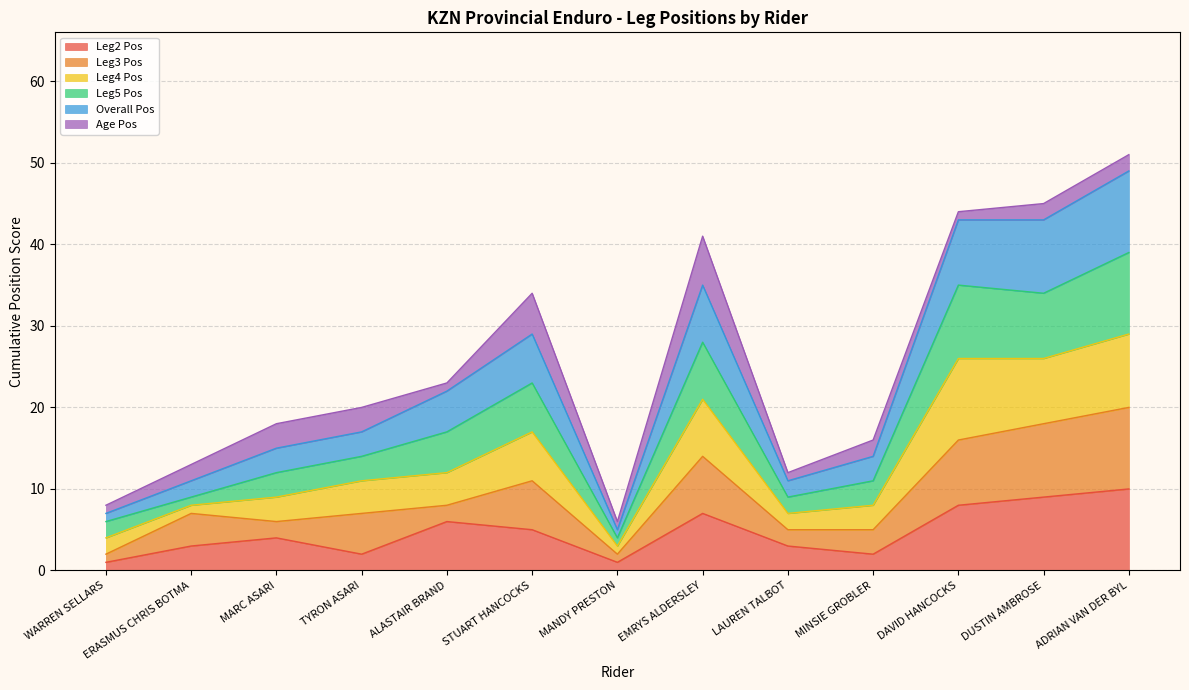

Read the Overall Pos value at TYRON ASARI, to the nearest 5.

15